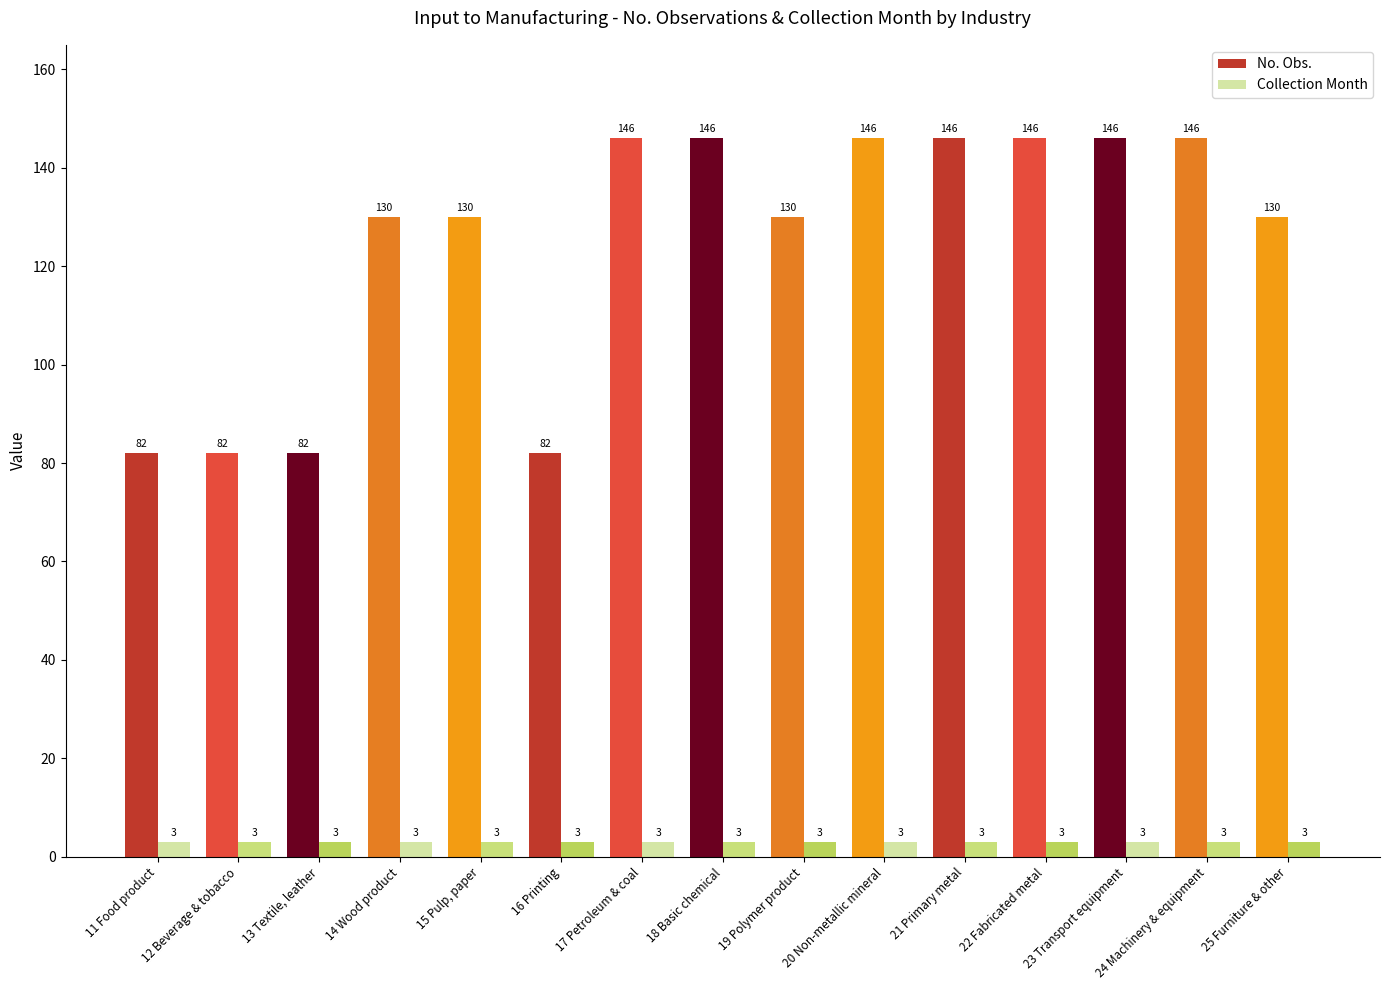

The value of Collection Month at 21 Primary metal is 3. True or false?

True